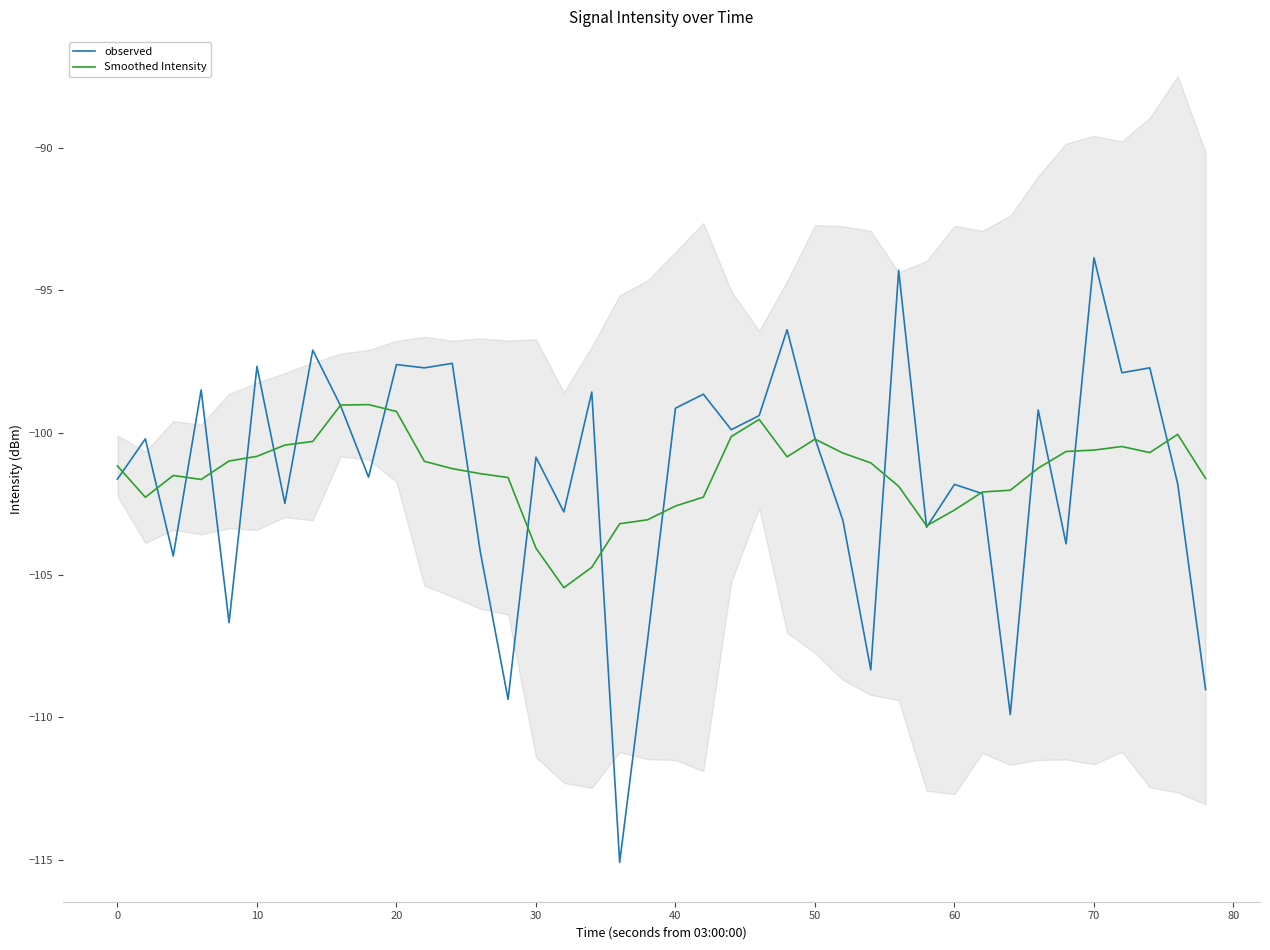

Is it true that observed equals -101.6 at 0?

True